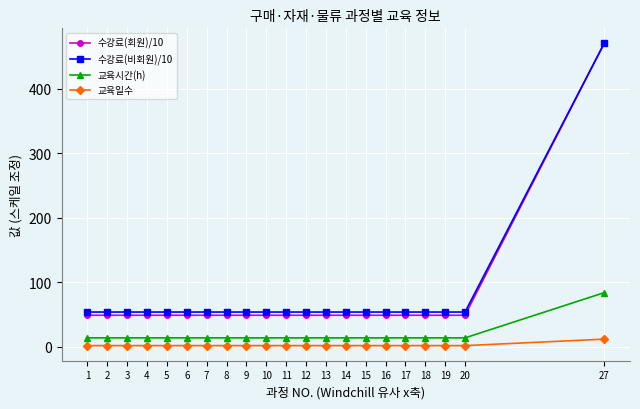

How many lines are shown in the chart?

4